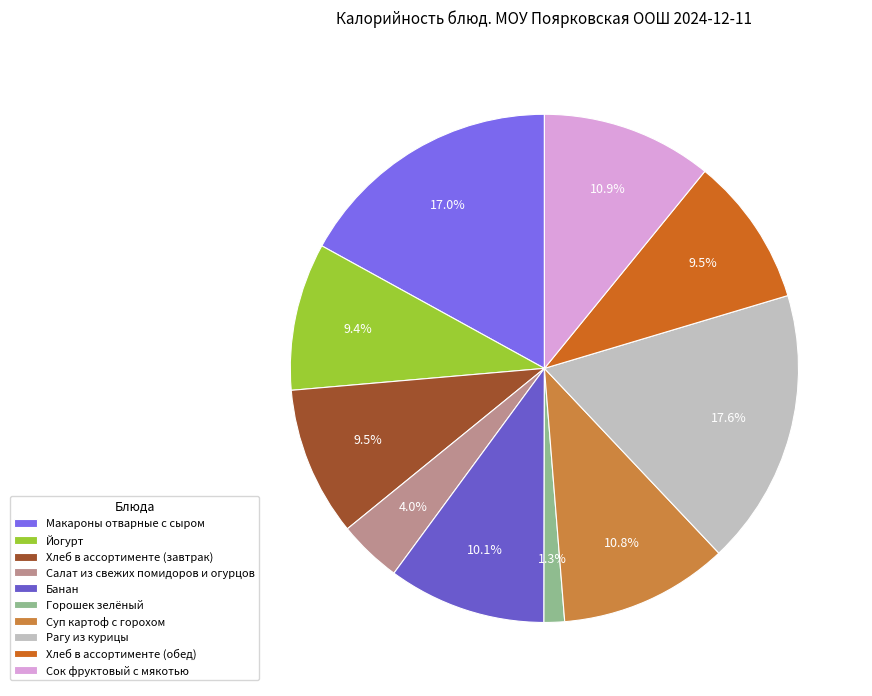

How many segments does this pie chart have?

10